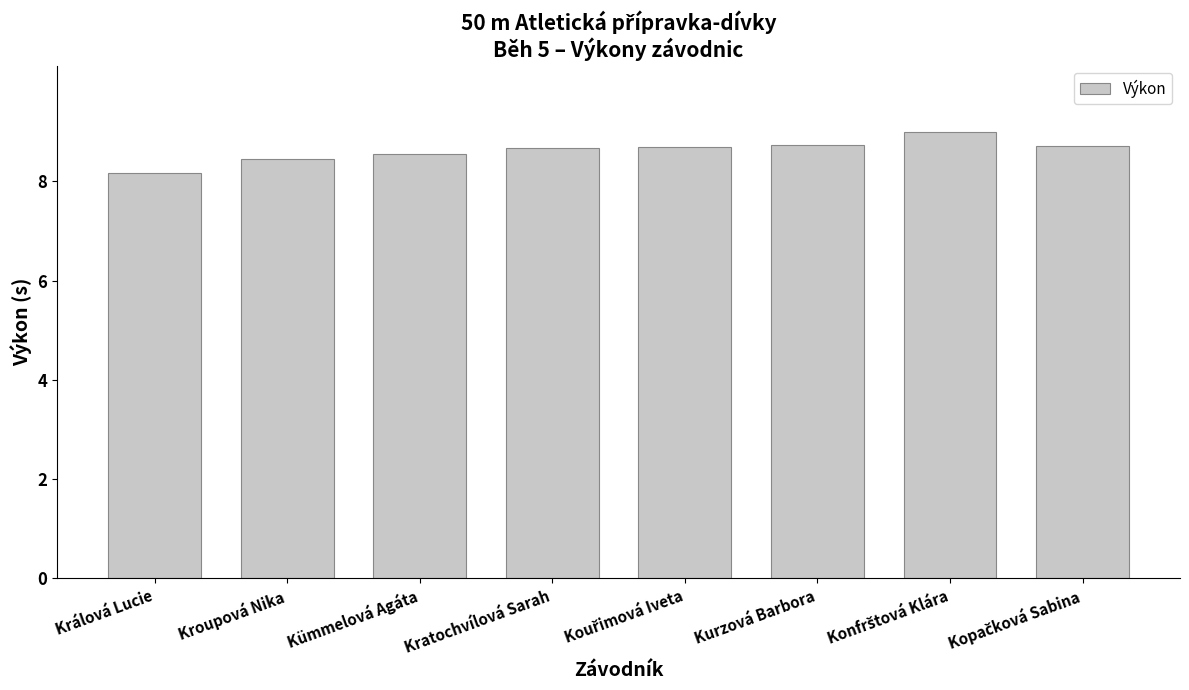

What is the label of the 1st bar from the left?

Králová Lucie